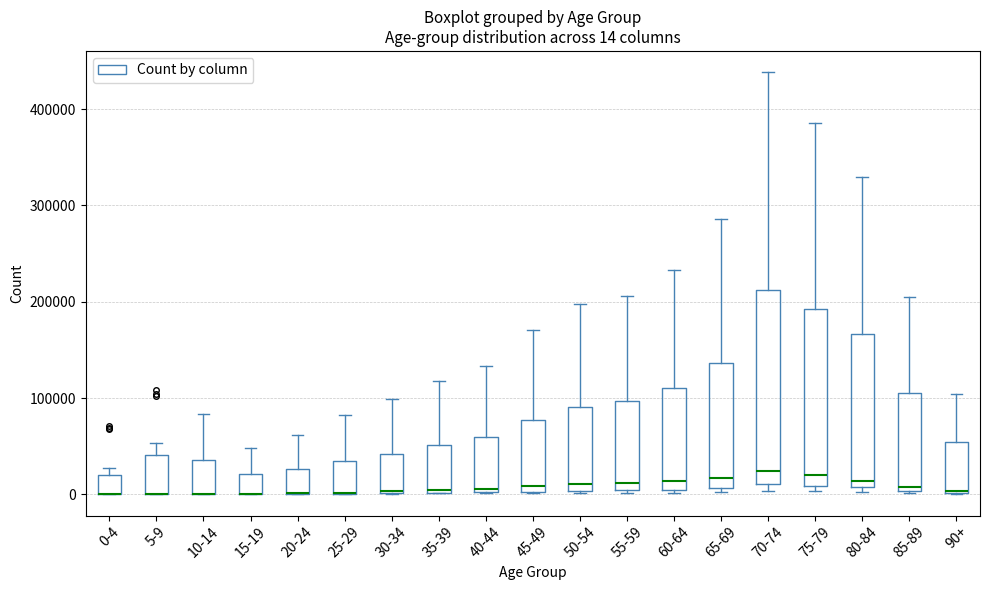

Comparing the boxes themselves (not the whiskers), which one is the tallest?

70-74